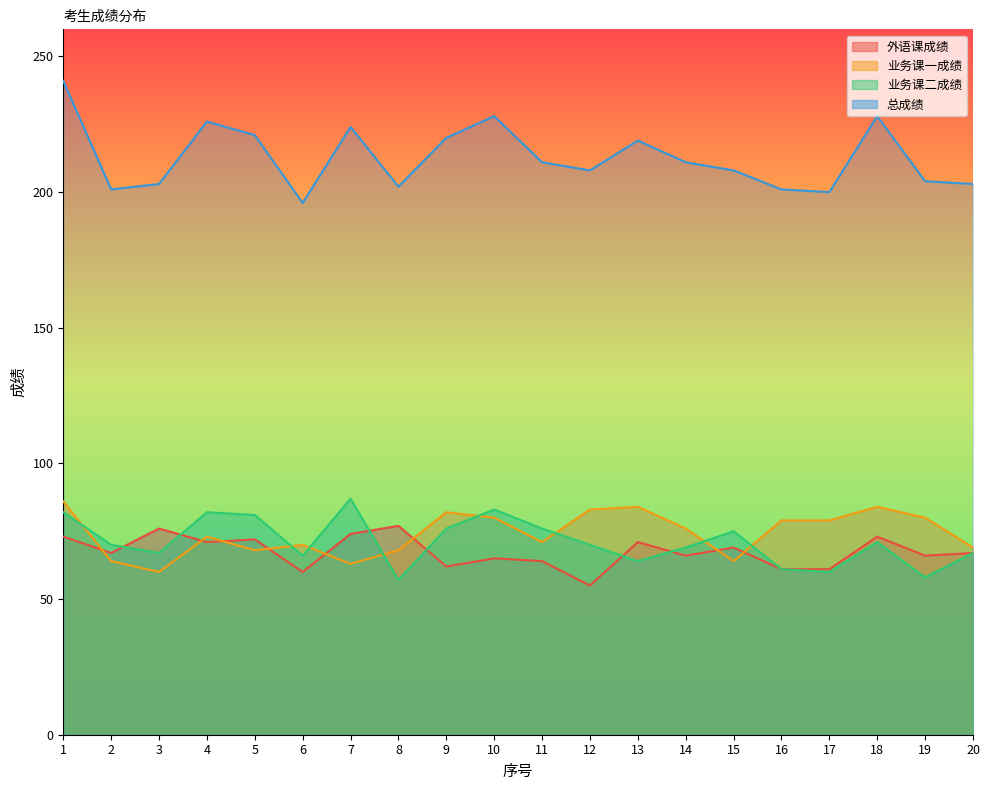

At which category is the sum across all series the highest?

1